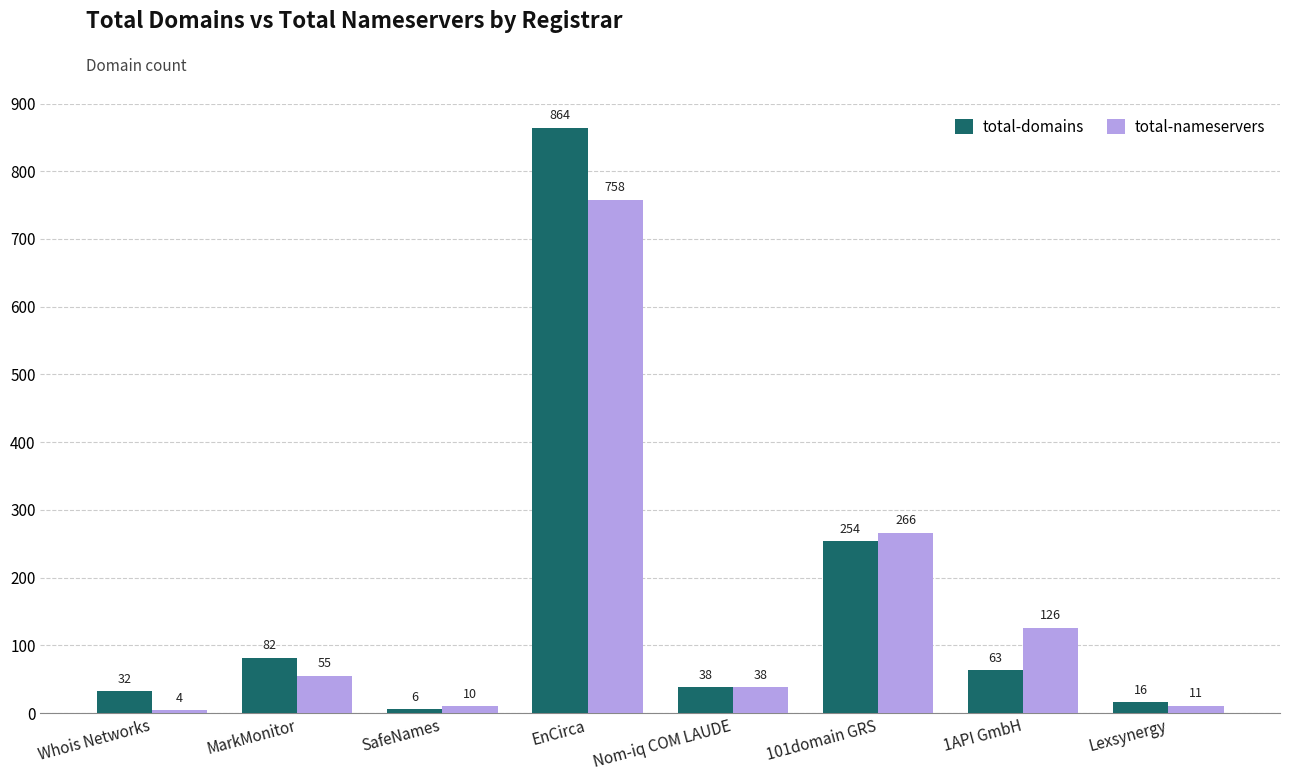

What is the label of the 3rd bar from the left?

SafeNames